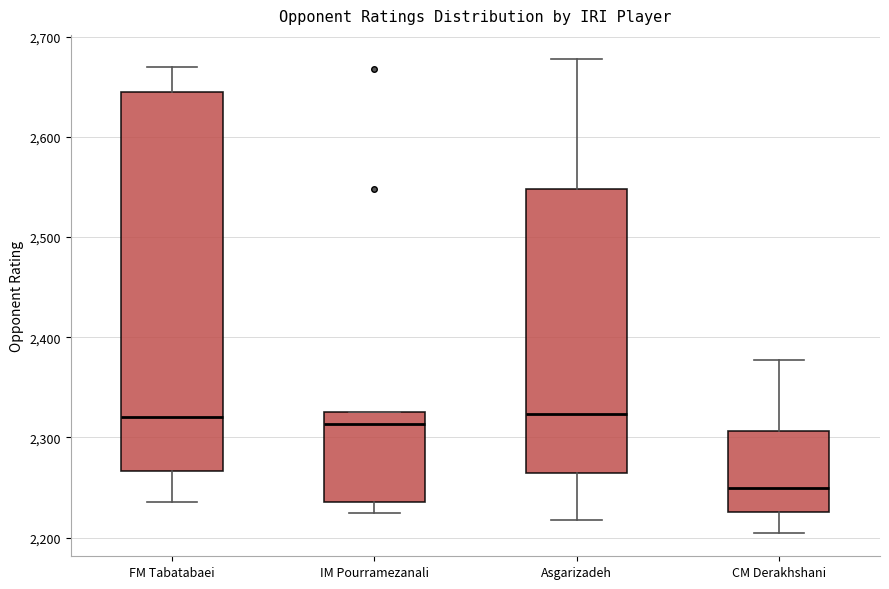

Reading left to right, transcribe this box plot: for each box, give where its median line is, the range the box spans, and where its two whiskers end, as read against the y-axis. The values are not printed on the chart, so give them approximately, as read against the axis.

FM Tabatabaei: median 2320, box 2270 to 2650, whiskers 2240 to 2670
IM Pourramezanali: median 2310, box 2240 to 2330, whiskers 2230 to 2330
Asgarizadeh: median 2320, box 2260 to 2550, whiskers 2220 to 2680
CM Derakhshani: median 2250, box 2230 to 2310, whiskers 2210 to 2380